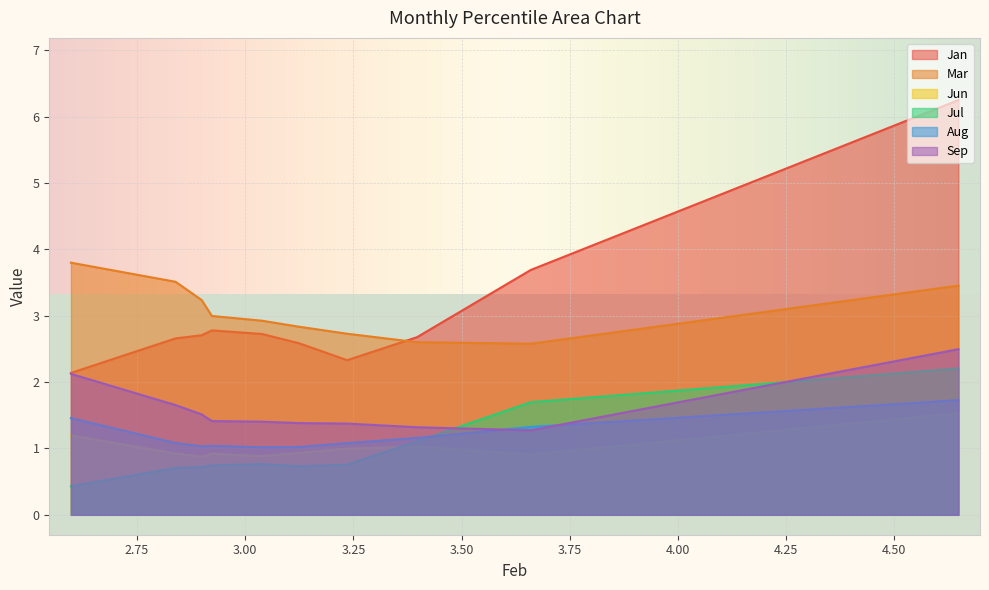

What is the difference between the second highest and second lowest values in the Jul series?

1.0